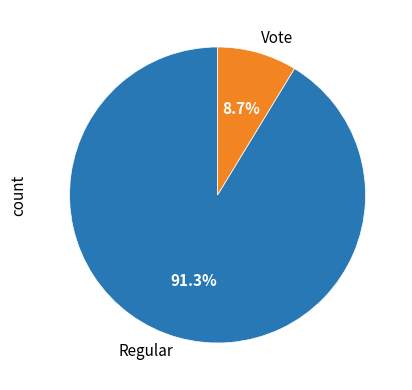

Count the number of slices in the pie.

2